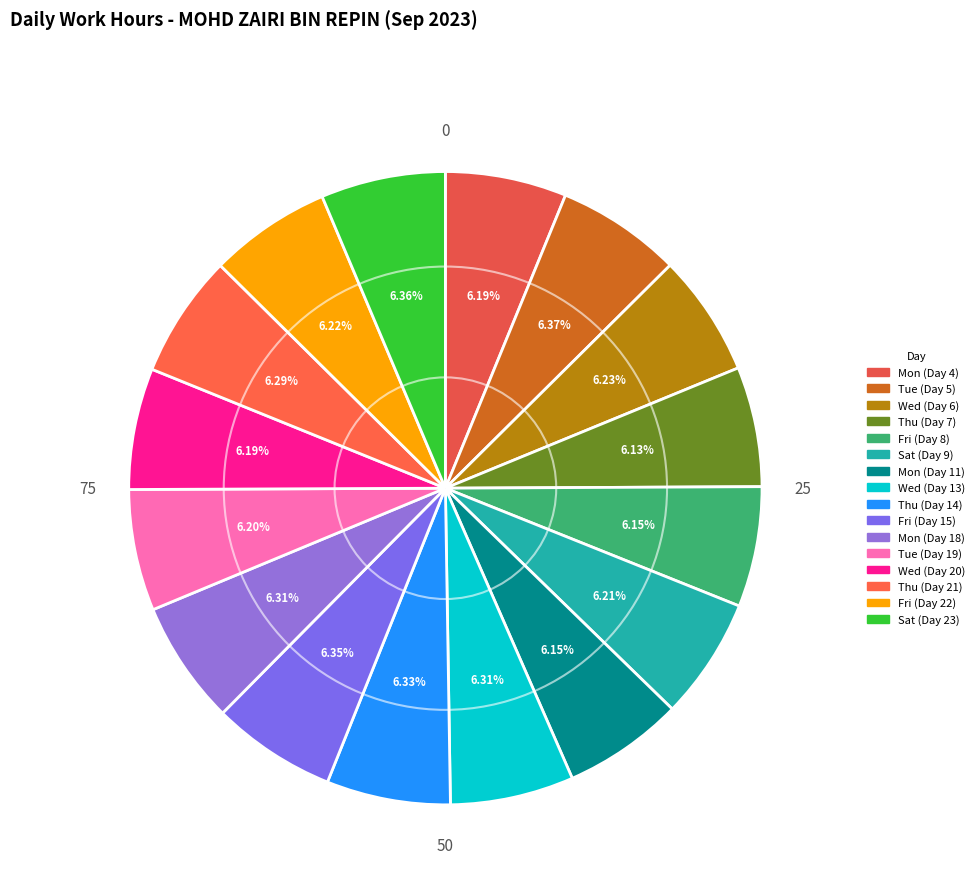

Rank the categories by value from highest to lowest.

Tue (Day 5), Sat (Day 23), Fri (Day 15), Thu (Day 14), Wed (Day 13), Mon (Day 18), Thu (Day 21), Wed (Day 6), Fri (Day 22), Sat (Day 9), Tue (Day 19), Mon (Day 4), Wed (Day 20), Mon (Day 11), Fri (Day 8), Thu (Day 7)